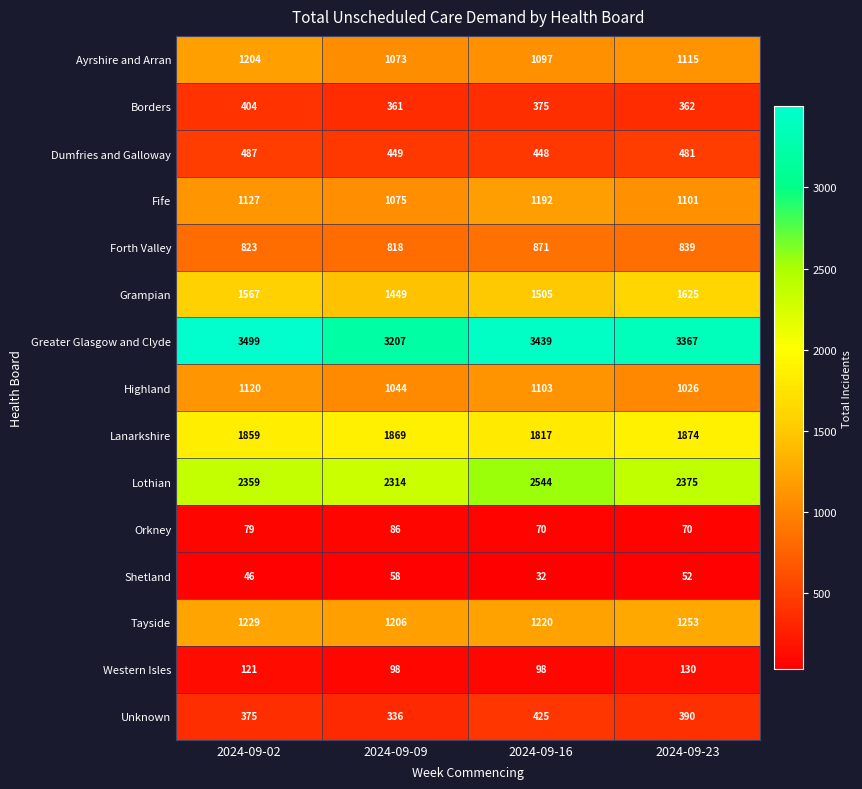

Which series changed the most between 2024-09-02 and 2024-09-23?

Greater Glasgow and Clyde